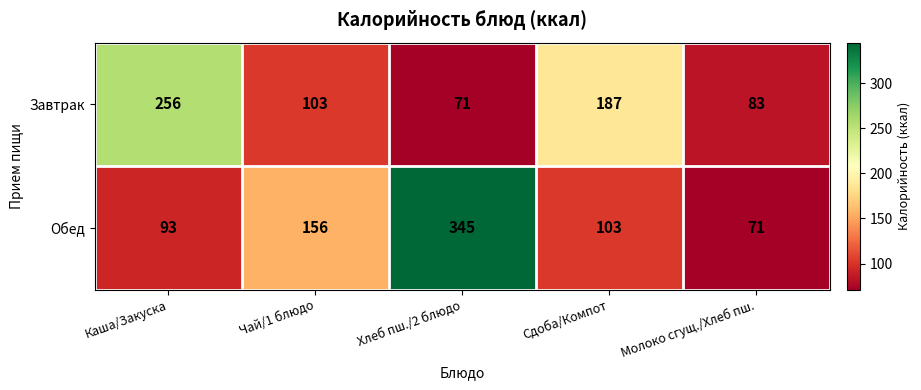

The Завтрак series shows 83 at Молоко сгущ./Хлеб пш.. True or false?

True